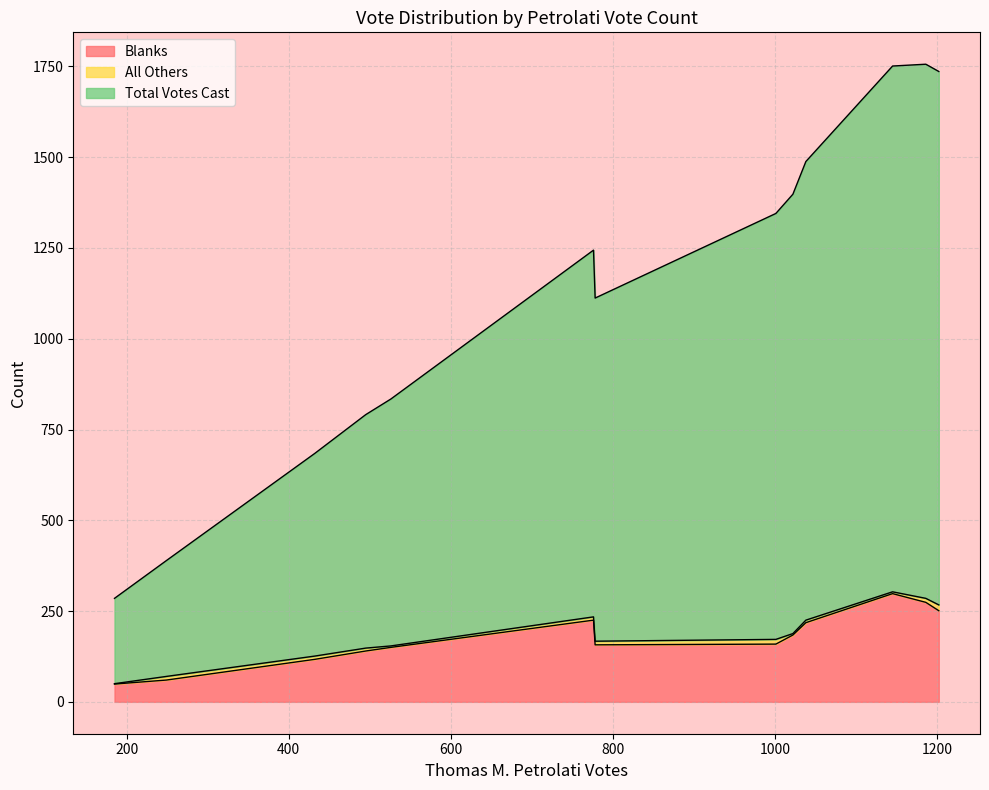

What is the minimum value for Blanks?

49